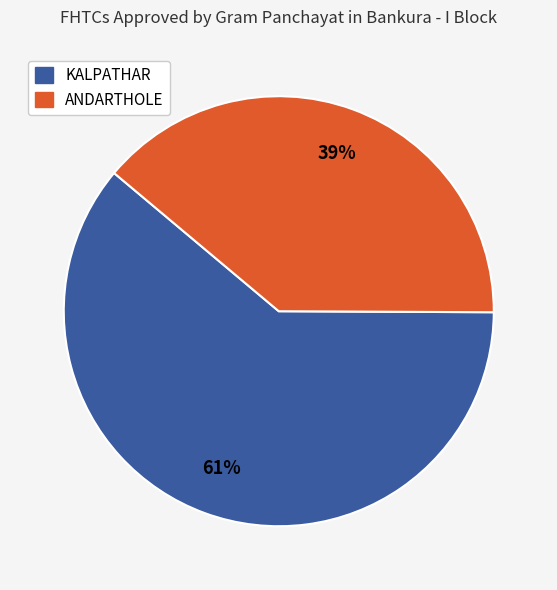

To the nearest percent, what is the average slice percentage?

50%